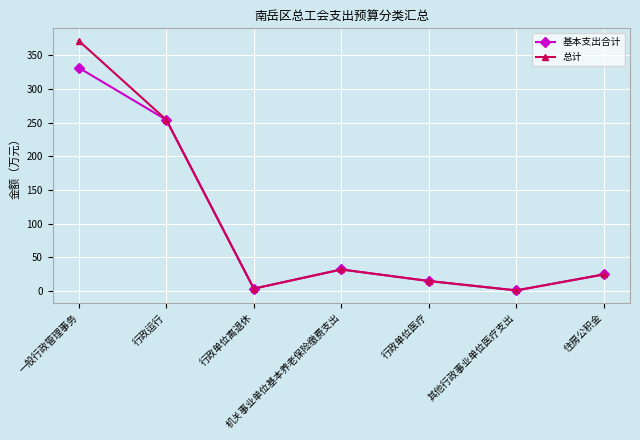

At 一般行政管理事务, list the series in order from smallest to largest.

基本支出合计, 总计